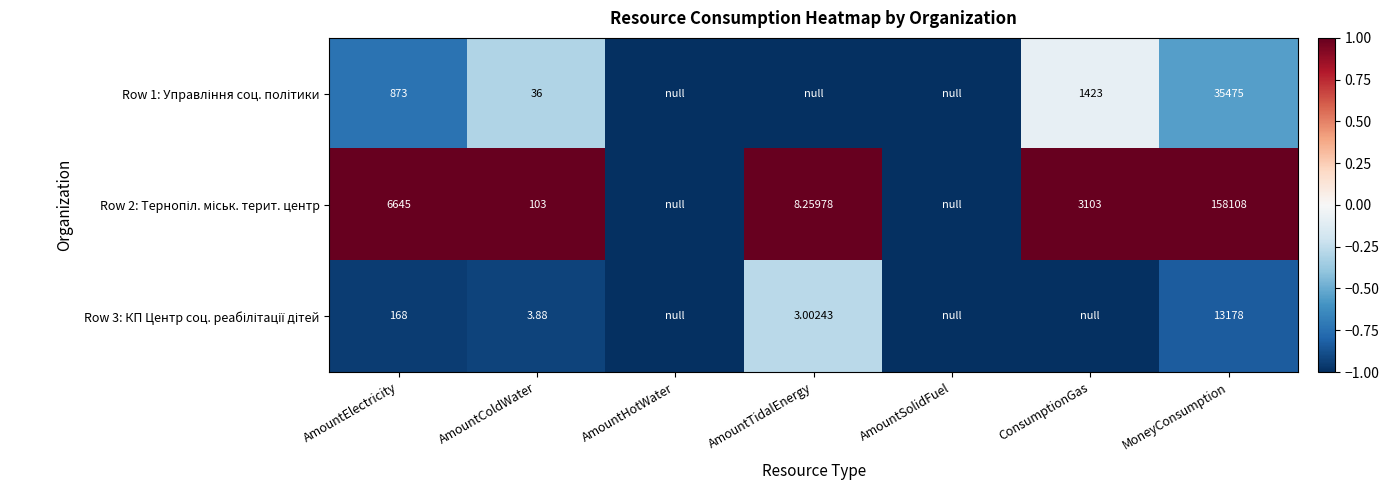

True or false: Row 2: Тернопіл. міськ. терит. центр has a value of 1.5 at MoneyConsumption.

False